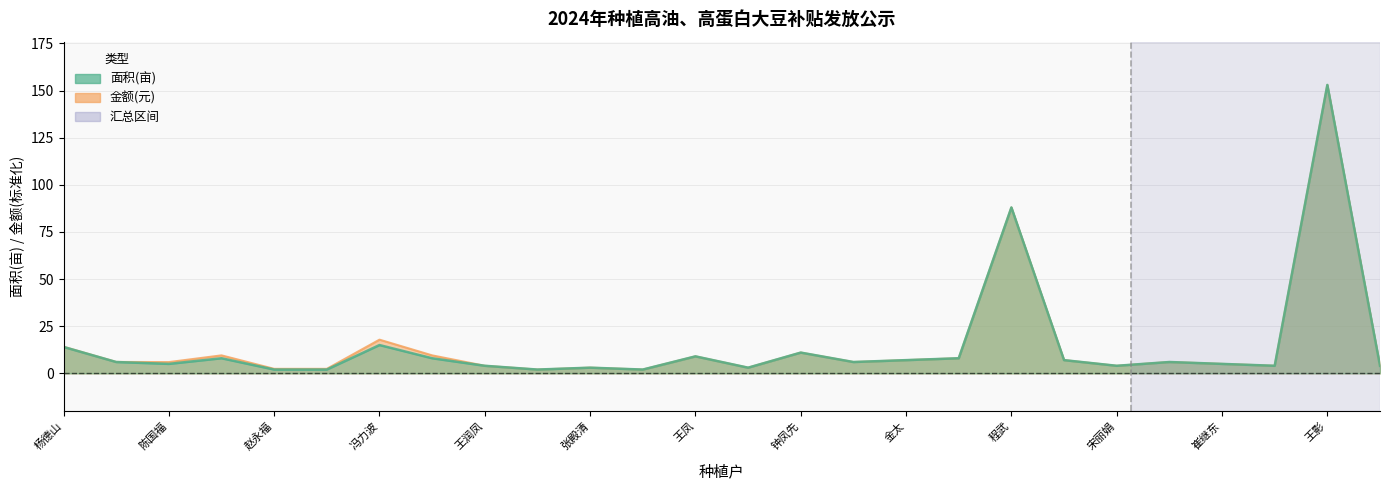

What is the label of the 12th point from the left?

赵立宏